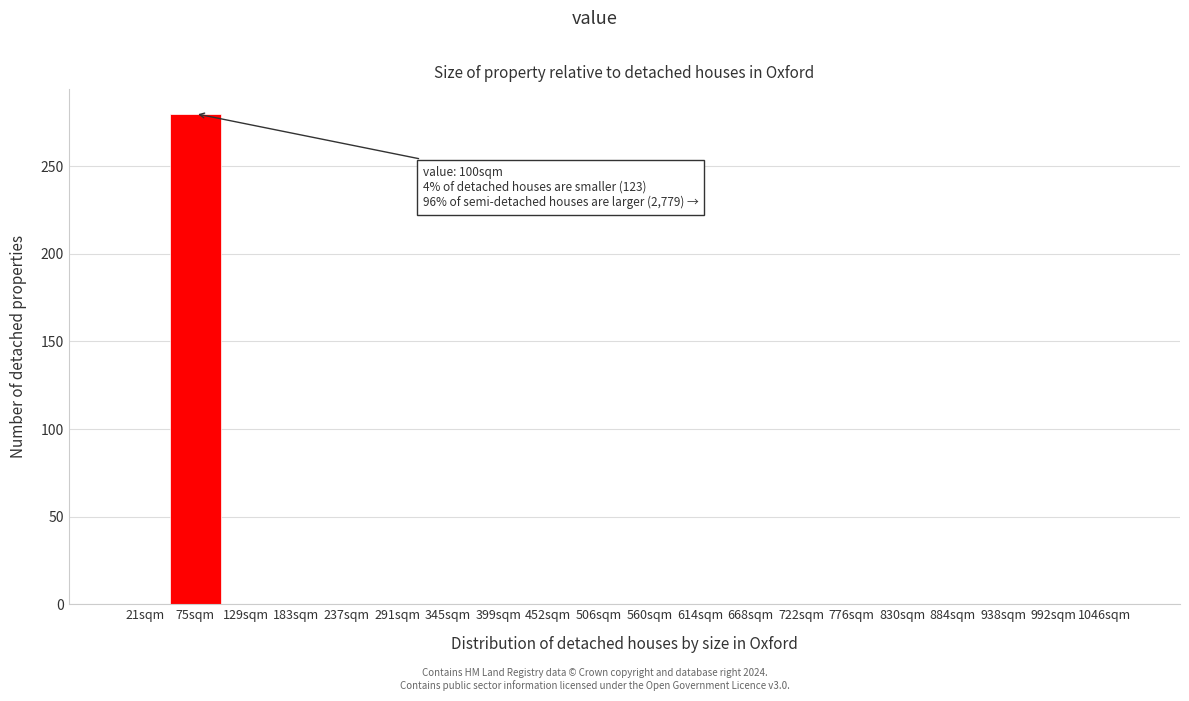

Reading right to left, transcribe all the data shown in this chart.

1046sqm=0	992sqm=0	938sqm=0	884sqm=0	830sqm=0	776sqm=0	722sqm=0	668sqm=0	614sqm=0	560sqm=0	506sqm=0	452sqm=0	399sqm=0	345sqm=0	291sqm=0	237sqm=0	183sqm=0	129sqm=0	75sqm=280	21sqm=0